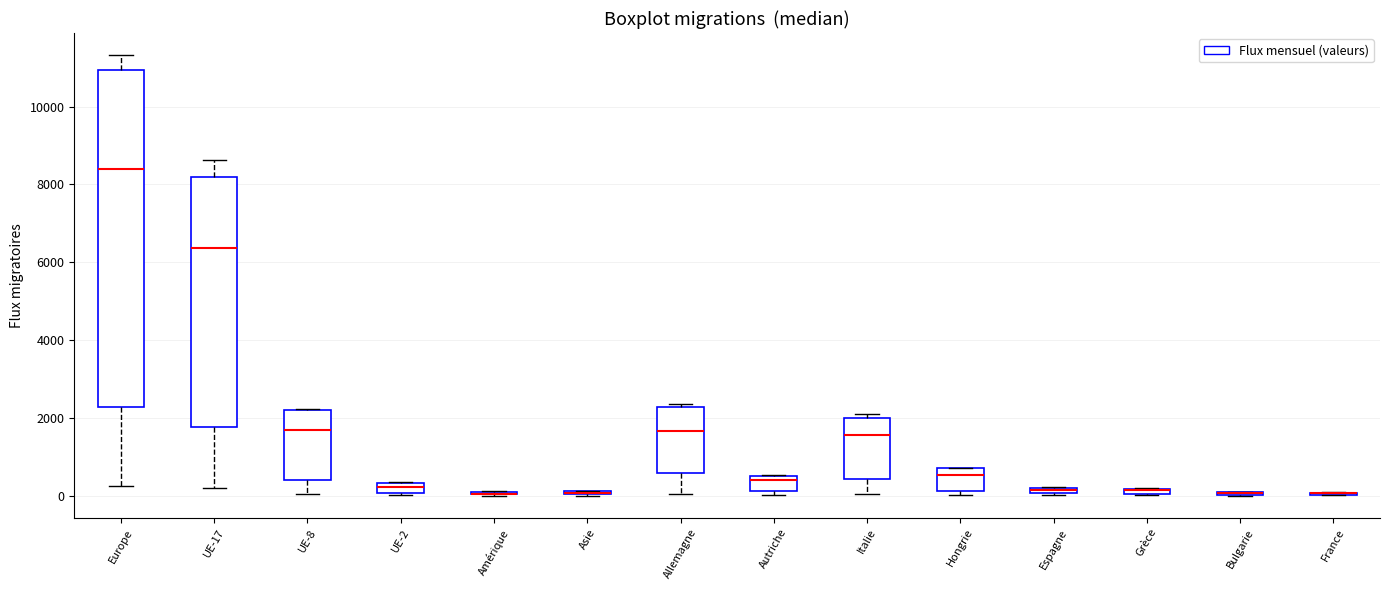

Comparing the boxes themselves (not the whiskers), which one is the tallest?

Europe